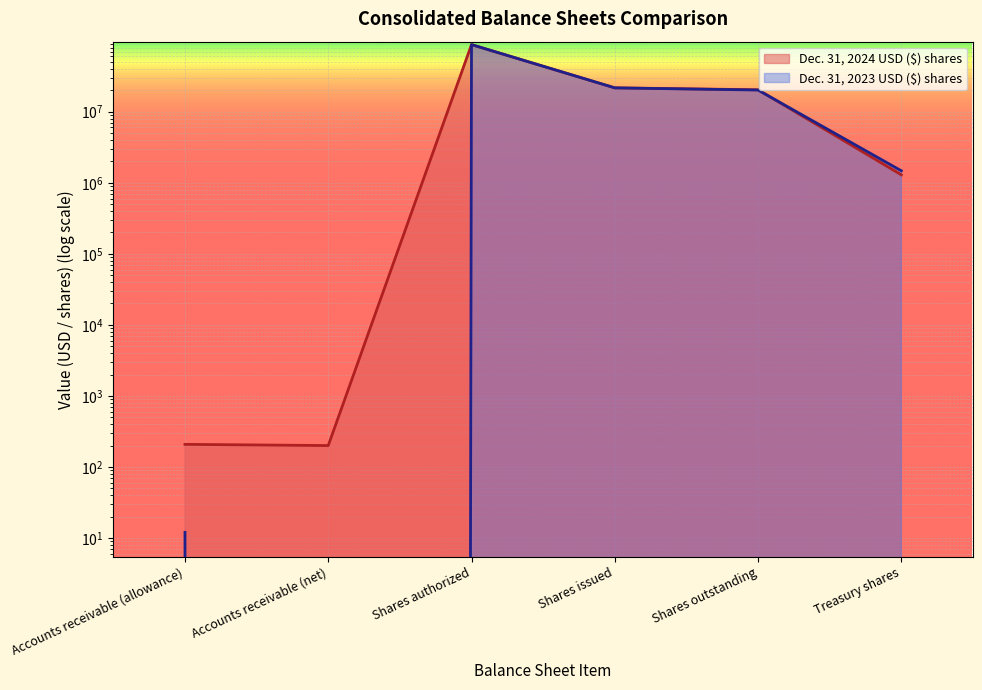

What is the difference between the highest and lowest values at Treasury shares?

181500